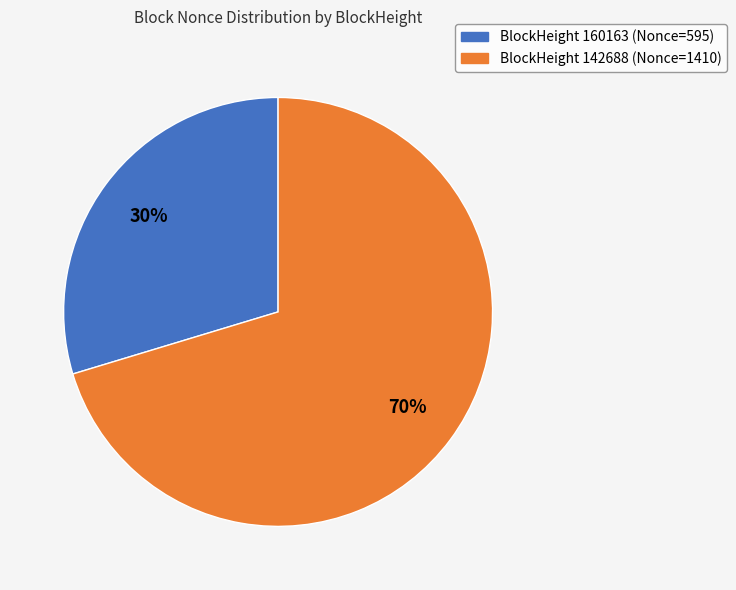

Does any single category account for the majority?

Yes